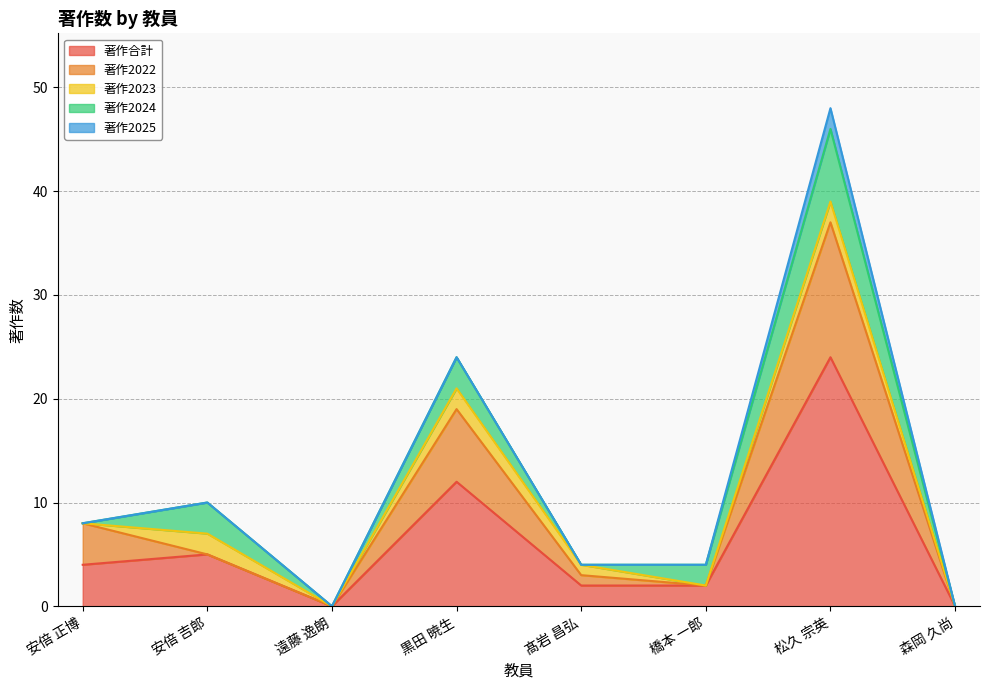

Is it true that 著作2025 equals 0 at 黒田 暁生?

True